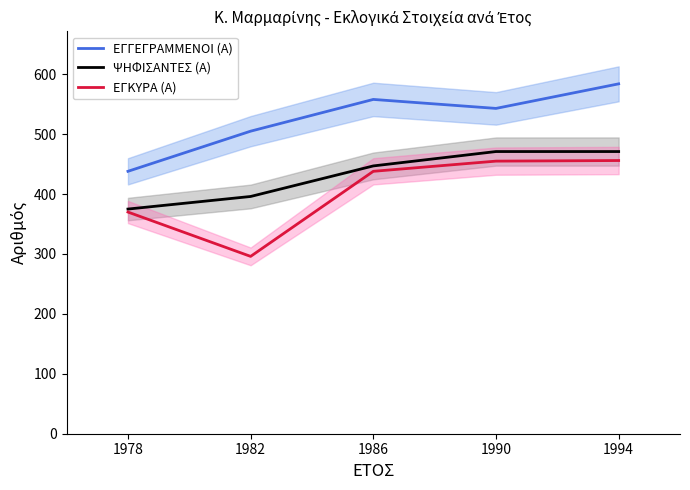

The ΨΗΦΙΣΑΝΤΕΣ (Α) series shows 447 at 1986. True or false?

True